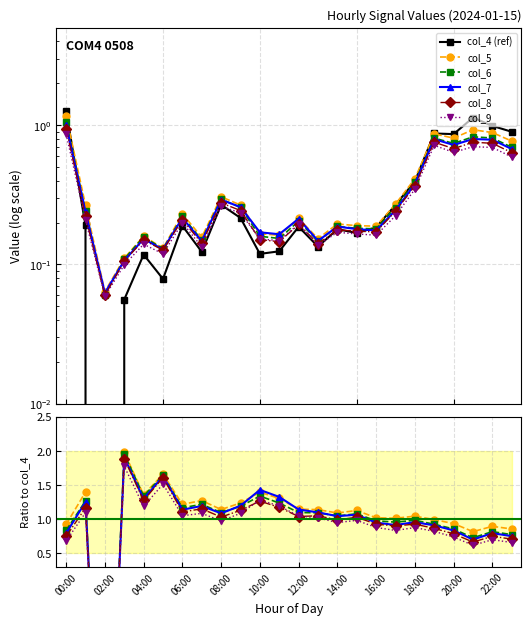

How many times do col_8 and col_4 (ref) cross each other?

4